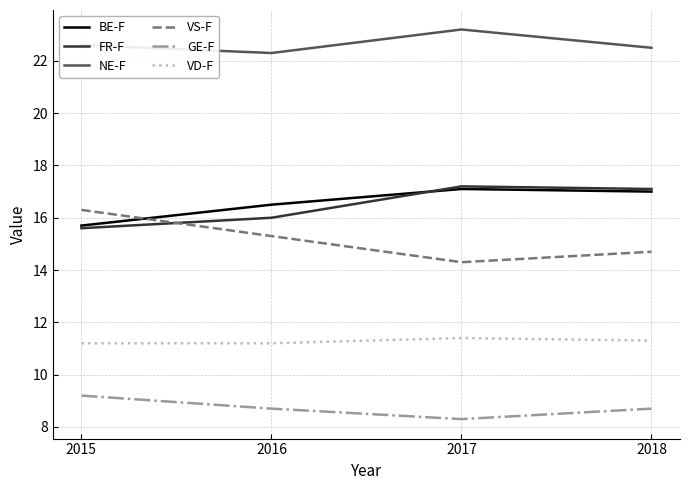

Where is GE-F nearest to the value 8?

2017